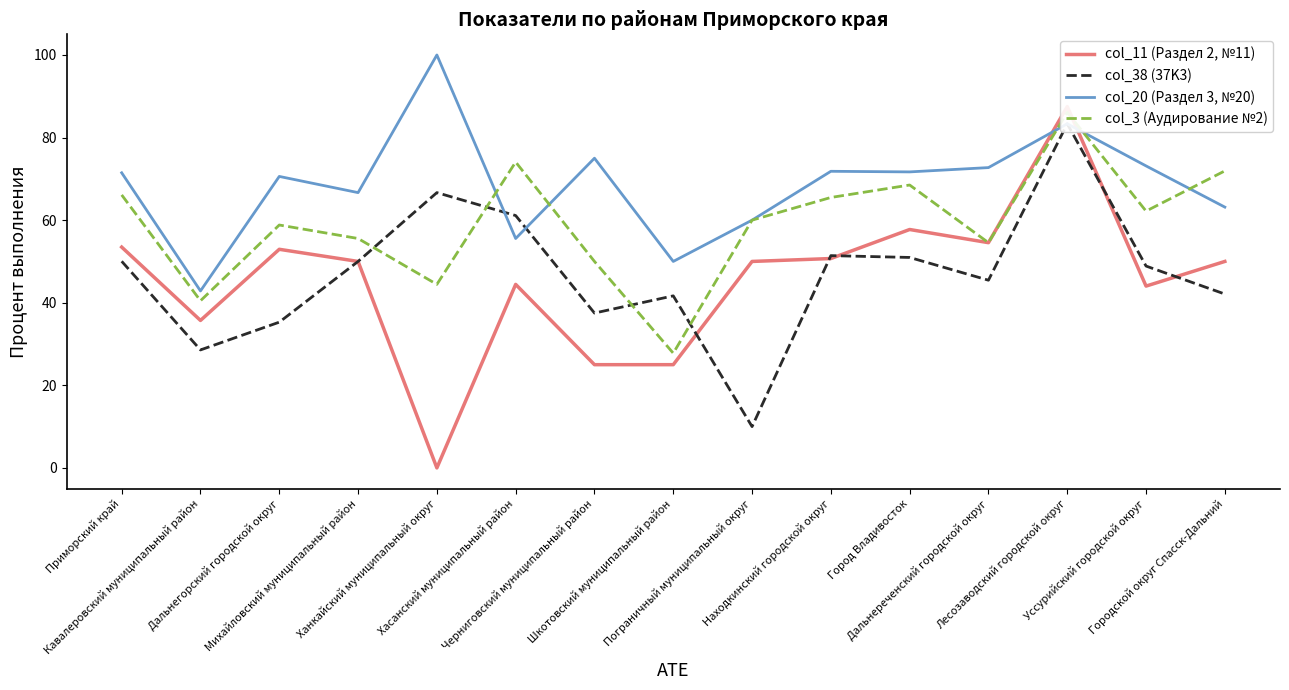

At how many categories does at least one series exceed 85?

2